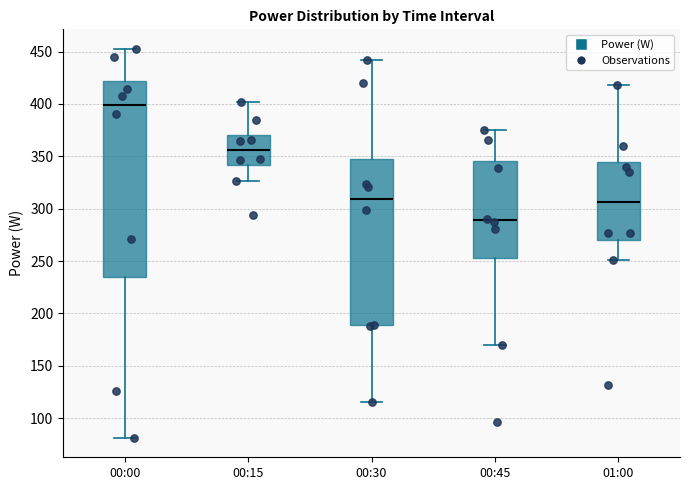

Which box is the tallest, from its lower edge to its upper edge?

00:00